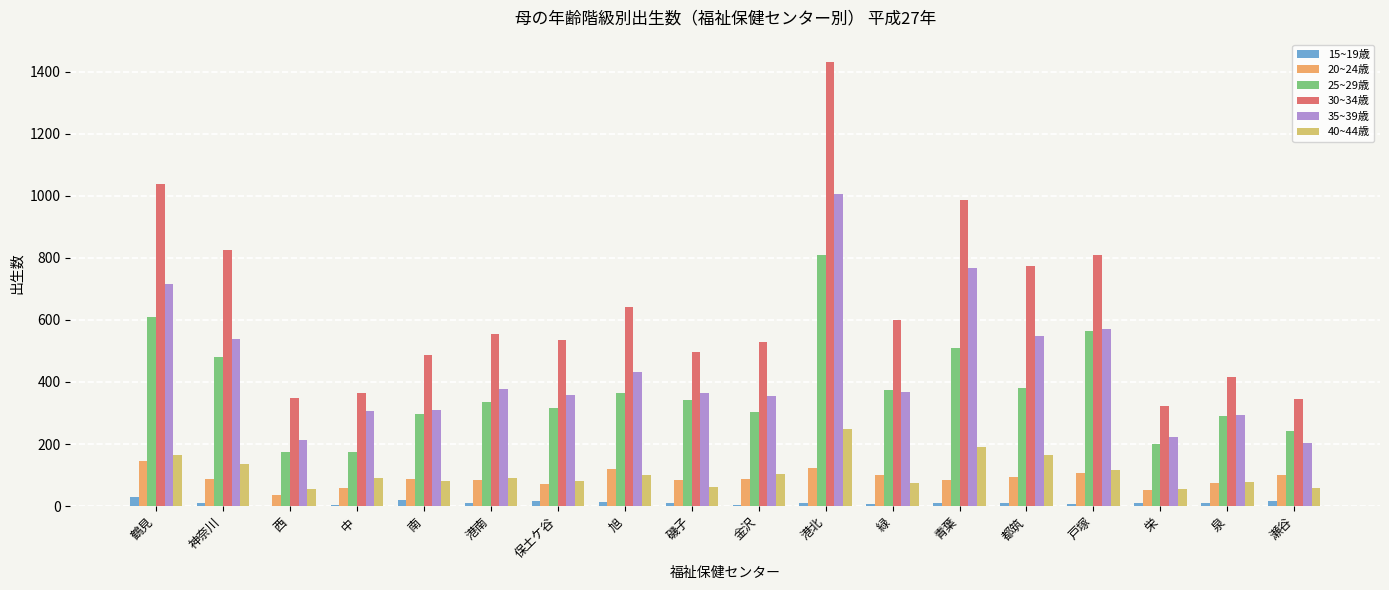

At which category is the sum across all series the highest?

港北